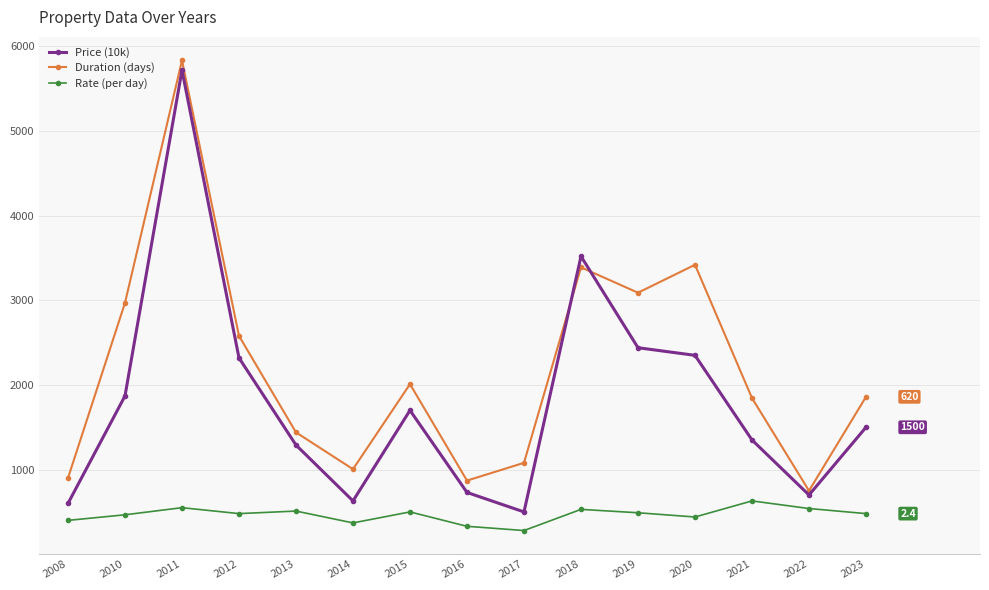

Which series has the largest total across all categories?

Duration (days)